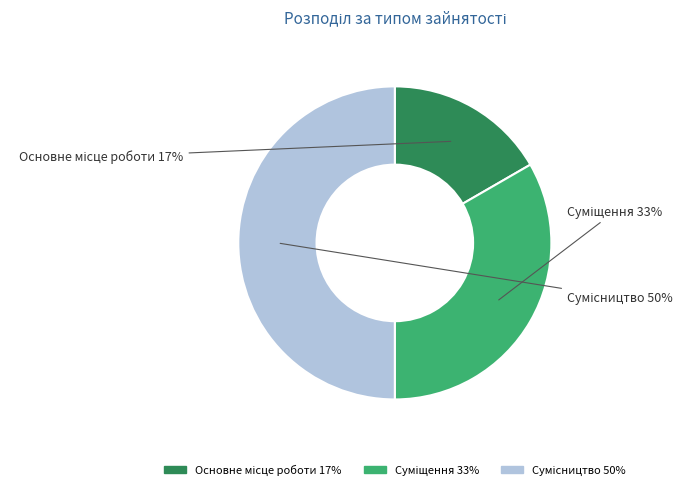

Count the number of slices in the pie.

3